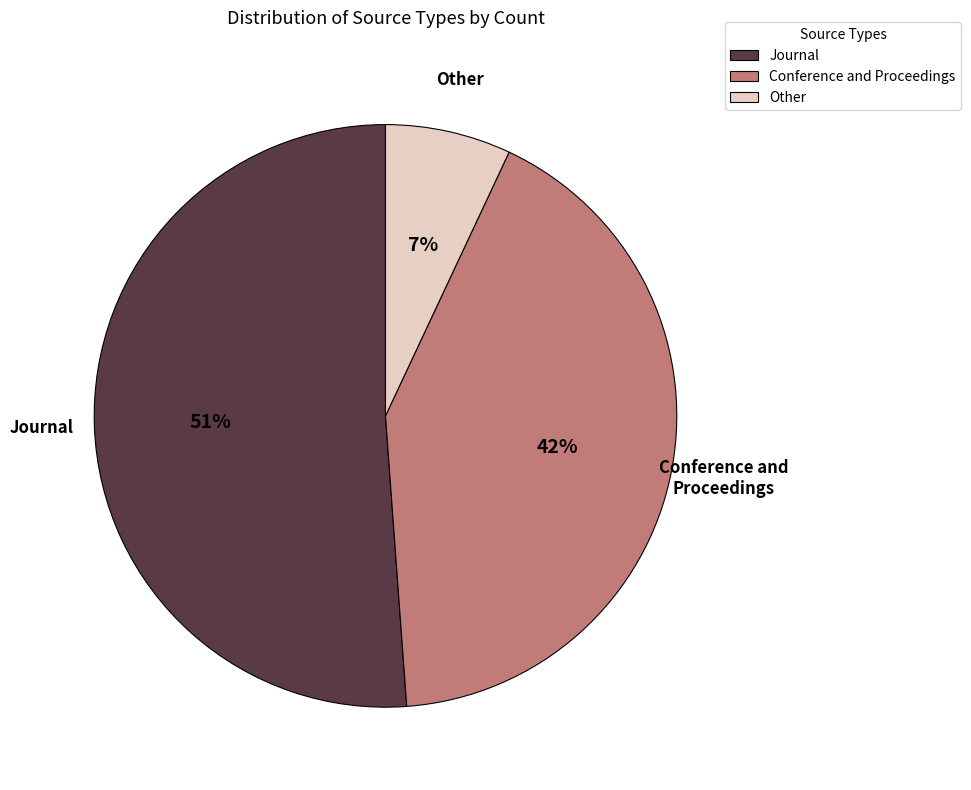

Which slice represents more than half of the pie?

Journal